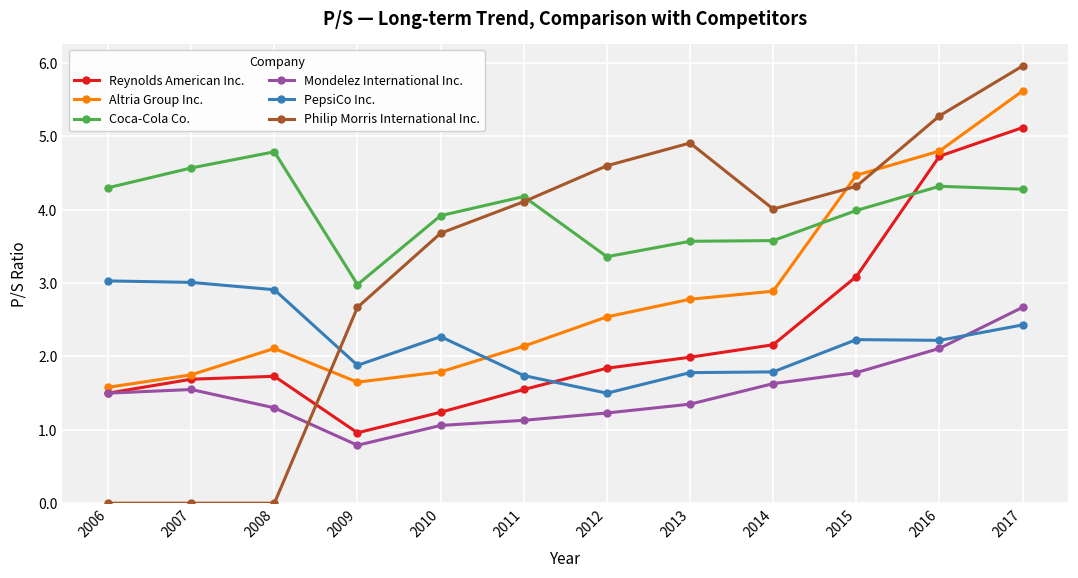

Is the value of Philip Morris International Inc. at 2006 greater than the value of Mondelez International Inc. at 2016?

No